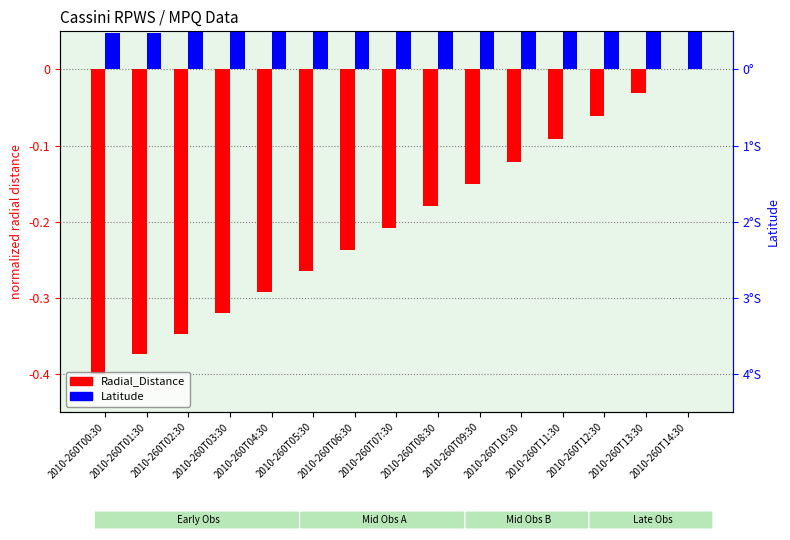

What is the label of the 4th bar from the left?

2010-260T03:30